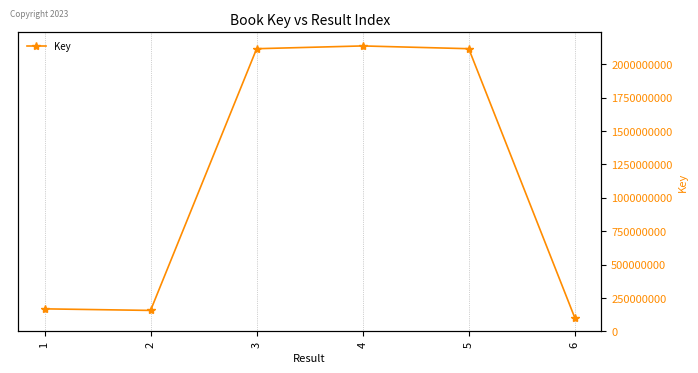

What is the sum of all values?

6796132302